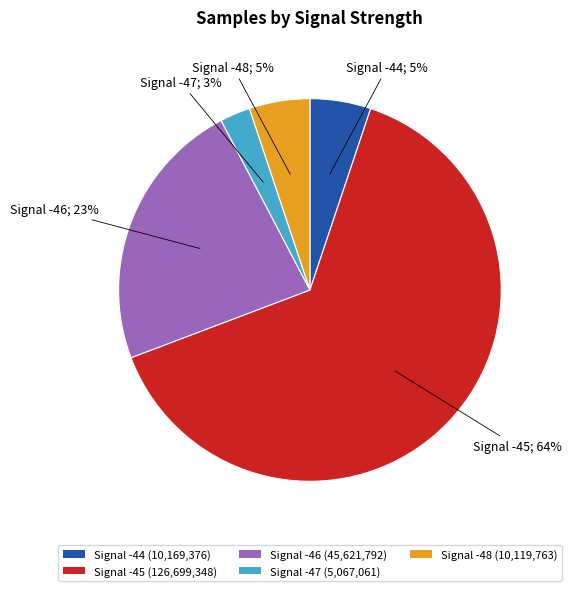

Which has a higher value, Signal -48 (10,119,763) or Signal -45 (126,699,348)?

Signal -45 (126,699,348)